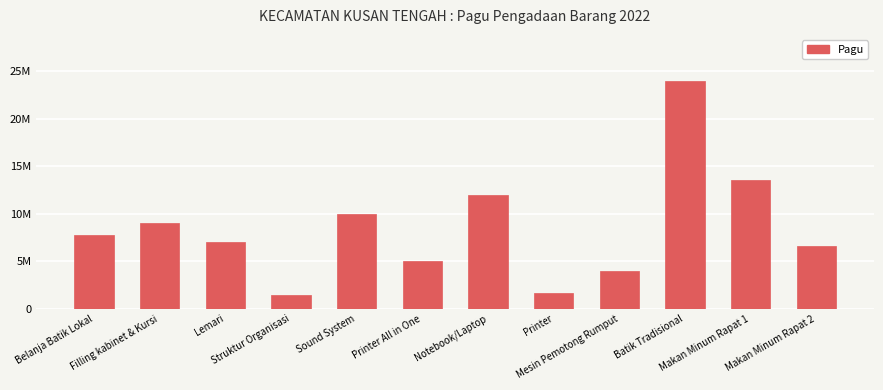

The value at Lemari is 12293422. True or false?

False